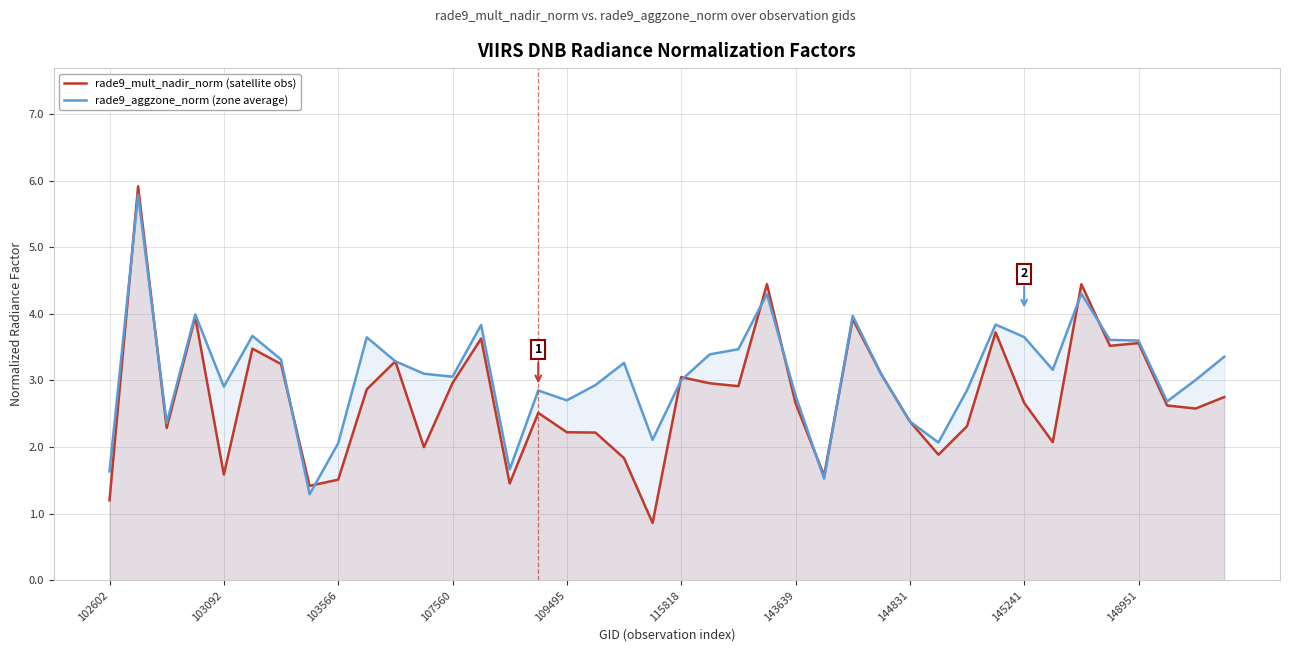

How many intersections are there between rade9_mult_nadir_norm (satellite obs) and rade9_aggzone_norm (zone average)?

12